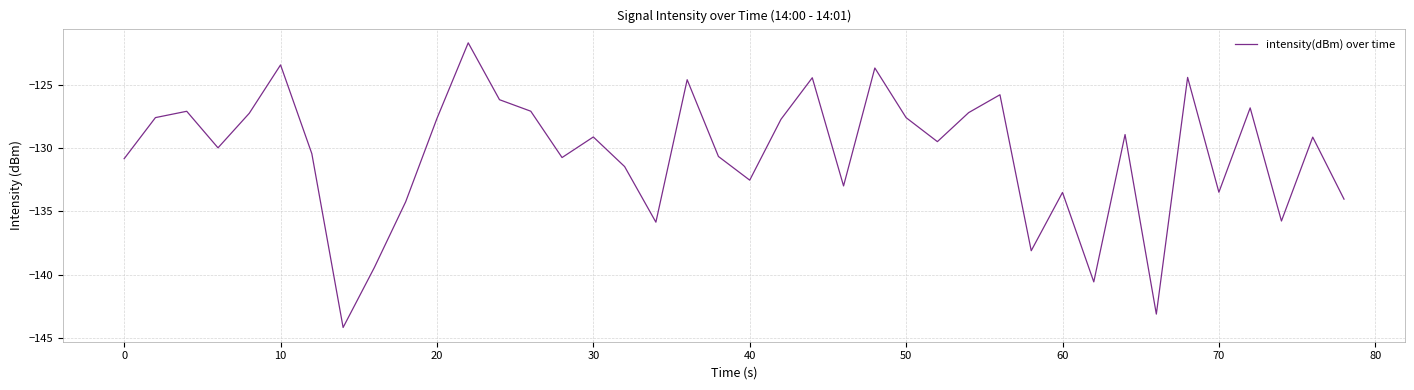

What is the greatest value displayed?

-121.6